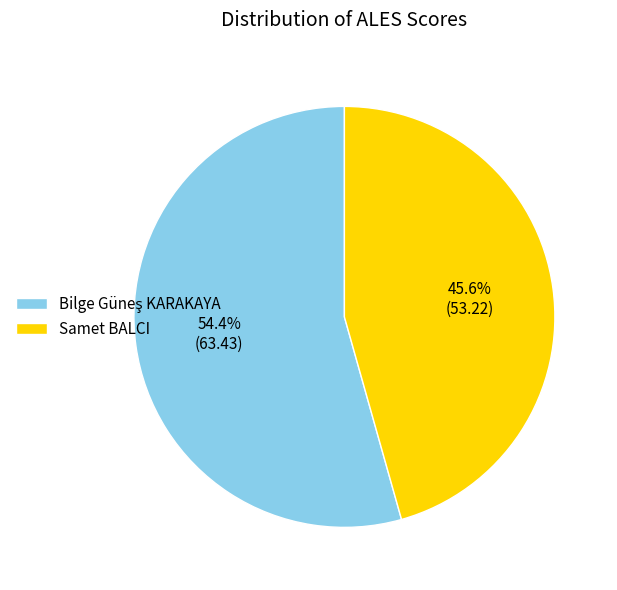

To the nearest percent, what is the average slice percentage?

50%